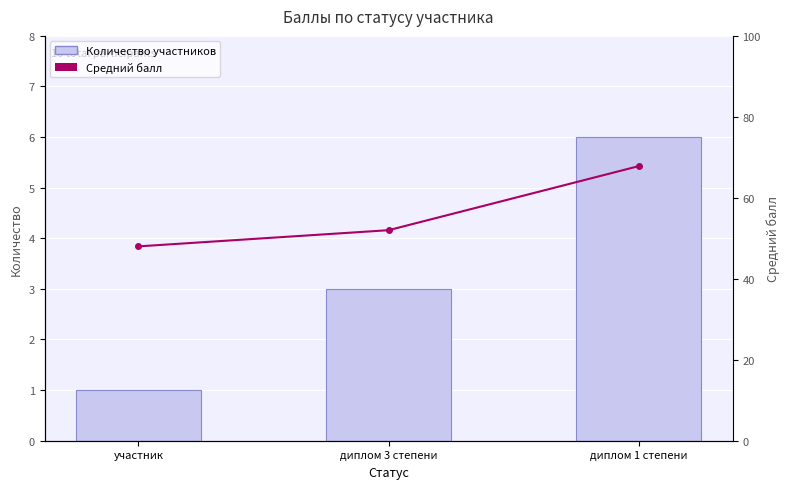

Reading right to left, list all the values displayed in this chart.

Количество участников: 6.0	3.0	1.0
Средний балл: 67.8	52.0	48.0